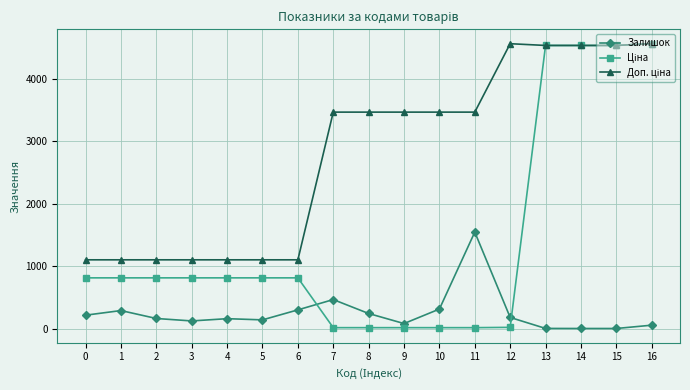

What is the maximum value shown in the chart?

4562.0